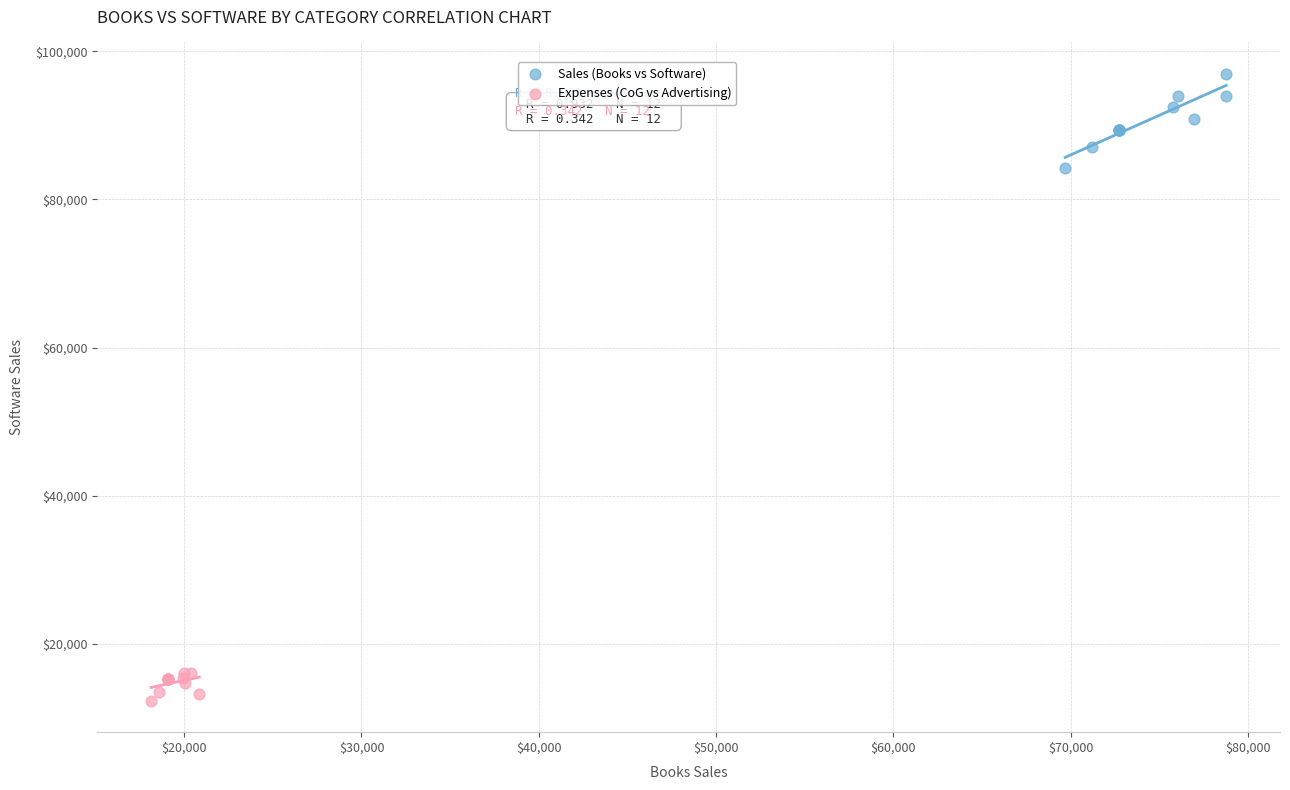

Which series has the widest spread of Y values?

Sales (Books vs Software)